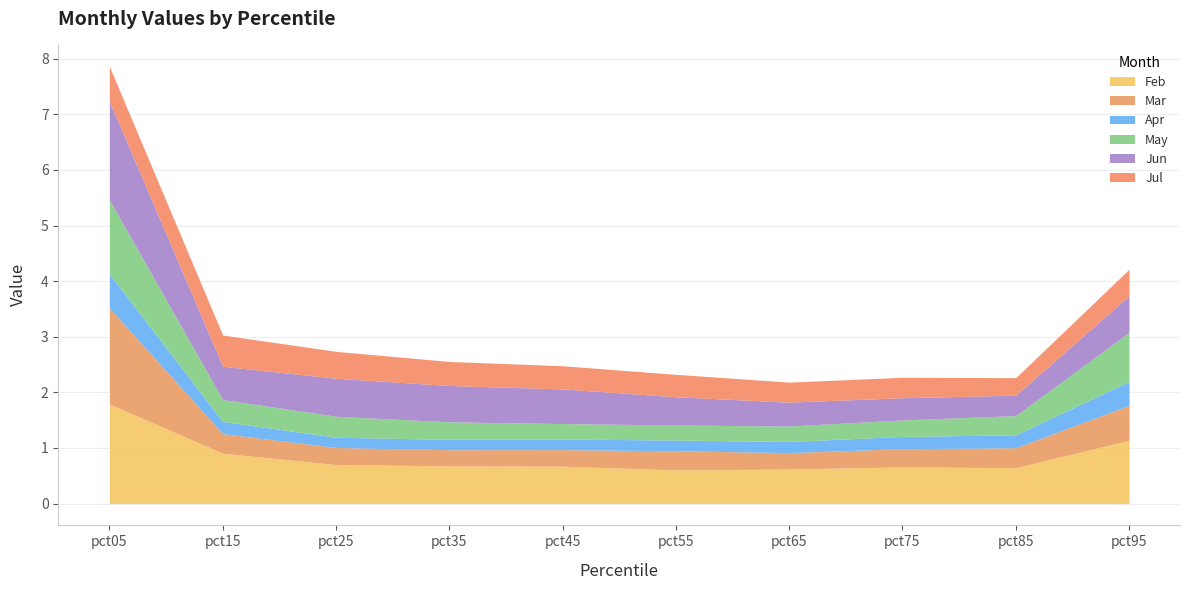

Reading right to left, what are all the values shown in this chart?

Feb: 1.1	0.6	0.7	0.6	0.6	0.7	0.7	0.7	0.9	1.8
Mar: 0.6	0.4	0.3	0.3	0.3	0.3	0.3	0.3	0.4	1.7
Apr: 0.4	0.2	0.2	0.2	0.2	0.2	0.2	0.2	0.2	0.6
May: 0.9	0.3	0.3	0.3	0.3	0.3	0.3	0.4	0.4	1.3
Jun: 0.7	0.4	0.4	0.4	0.5	0.6	0.7	0.7	0.6	1.8
Jul: 0.5	0.3	0.4	0.4	0.4	0.4	0.4	0.5	0.6	0.6